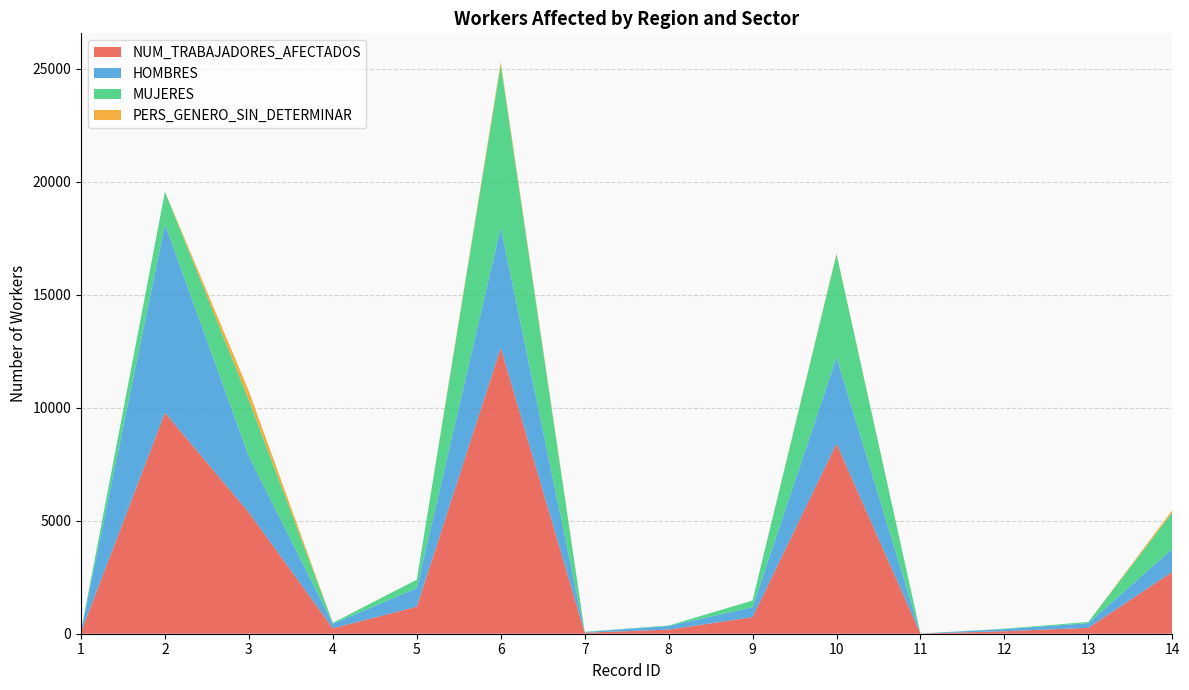

What is the total value across all series at 8?

362